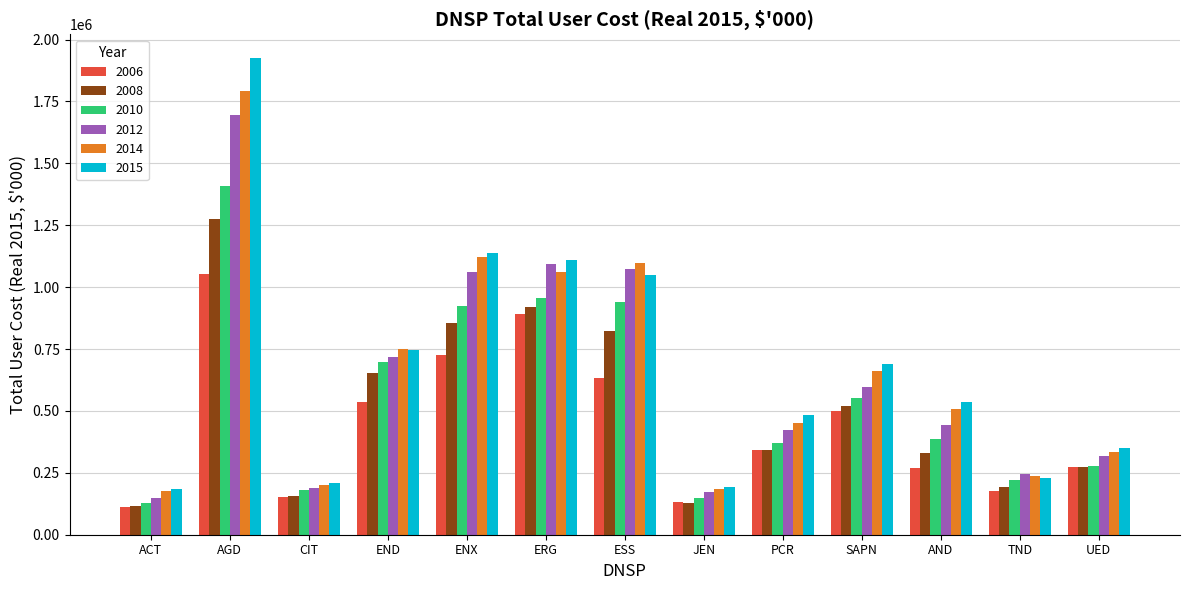

How many groups of bars are there?

13